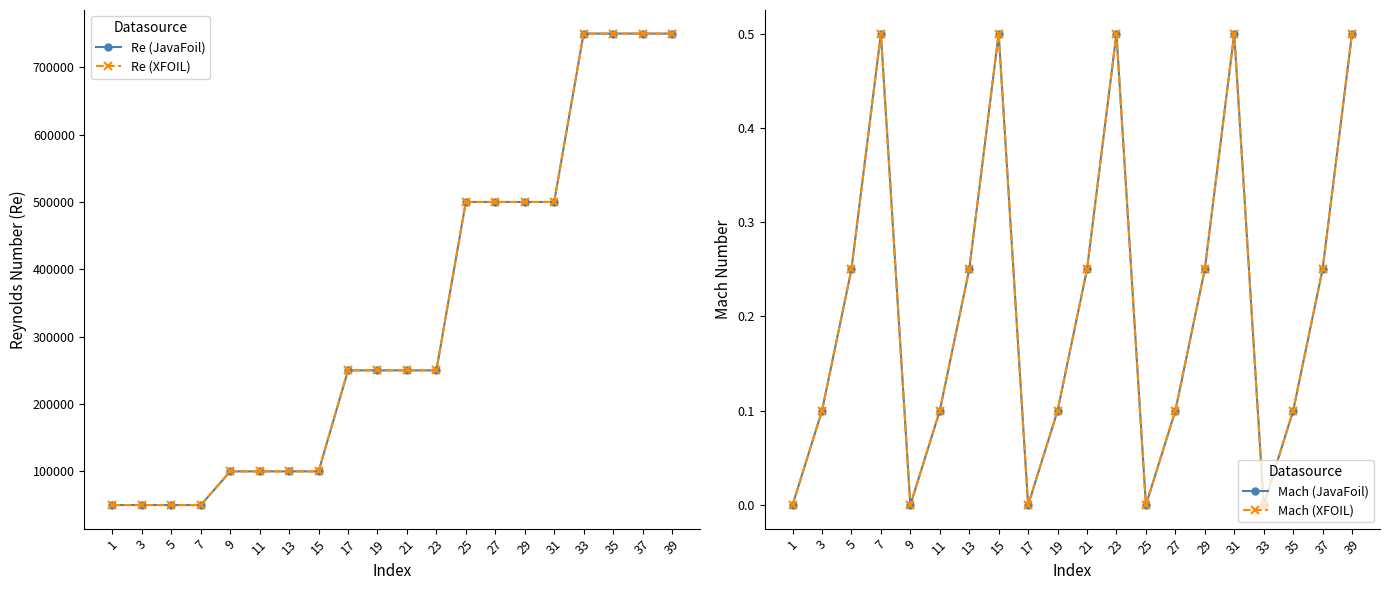

True or false: Mach (XFOIL) and Re (XFOIL) cross at least once.

False